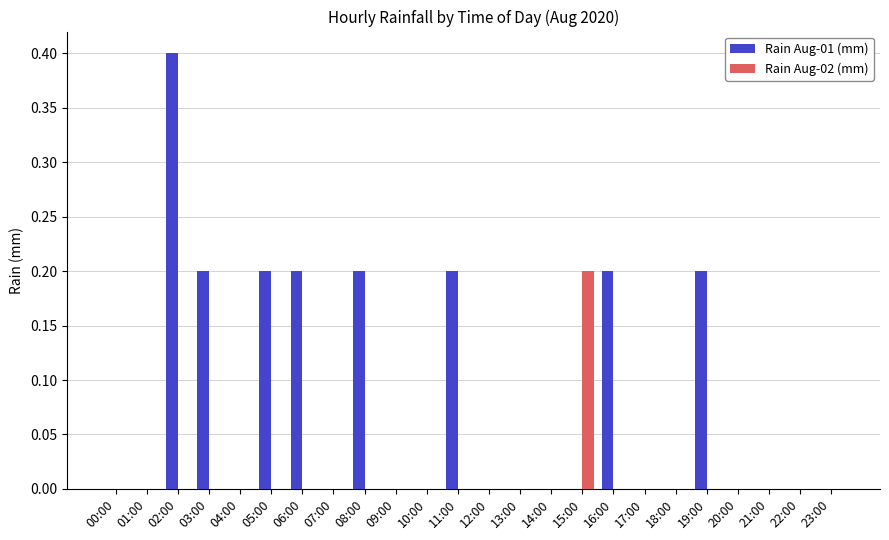

Which series changed the most between 11:00 and 12:00?

Rain Aug-01 (mm)